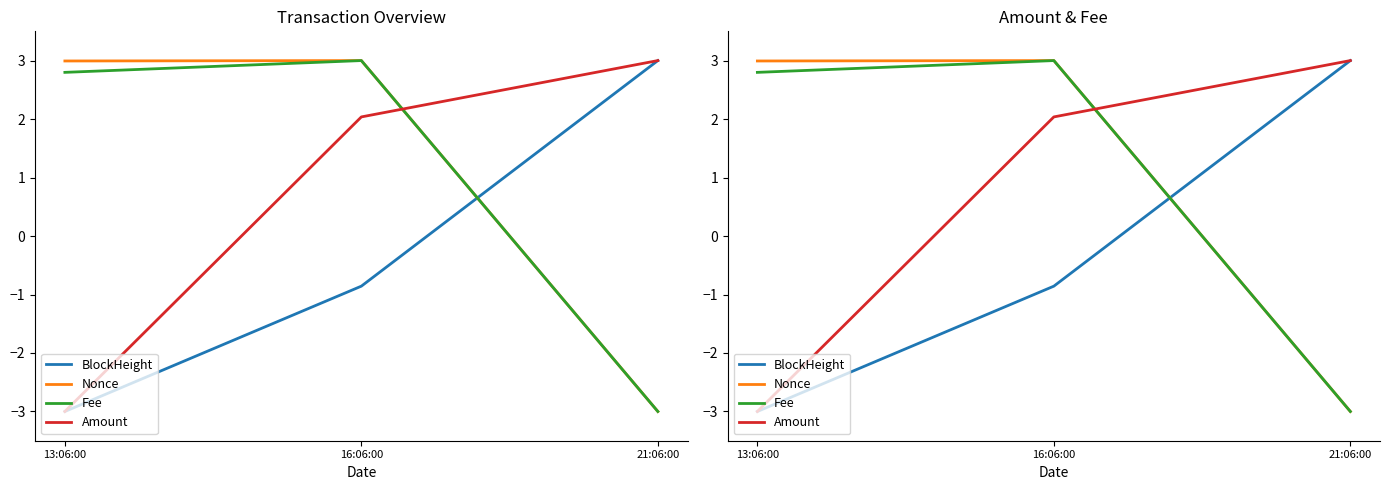

Count the number of categories in the chart.

3